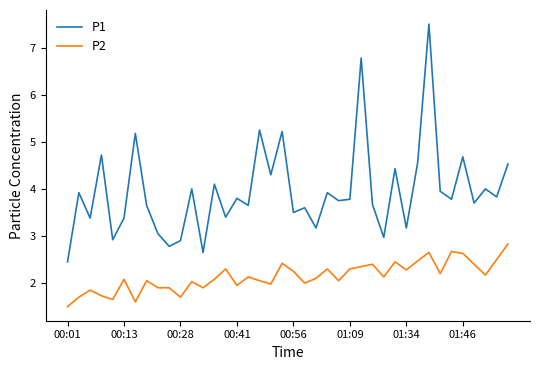

What are all the series names shown in the legend?

P1, P2